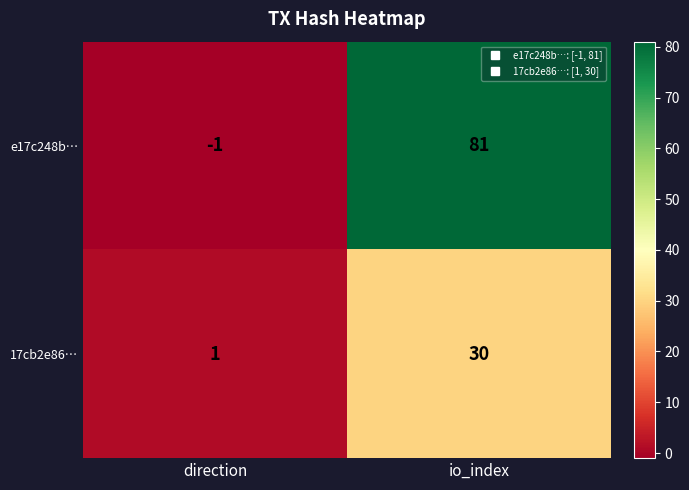

What is the maximum value shown in the chart?

81